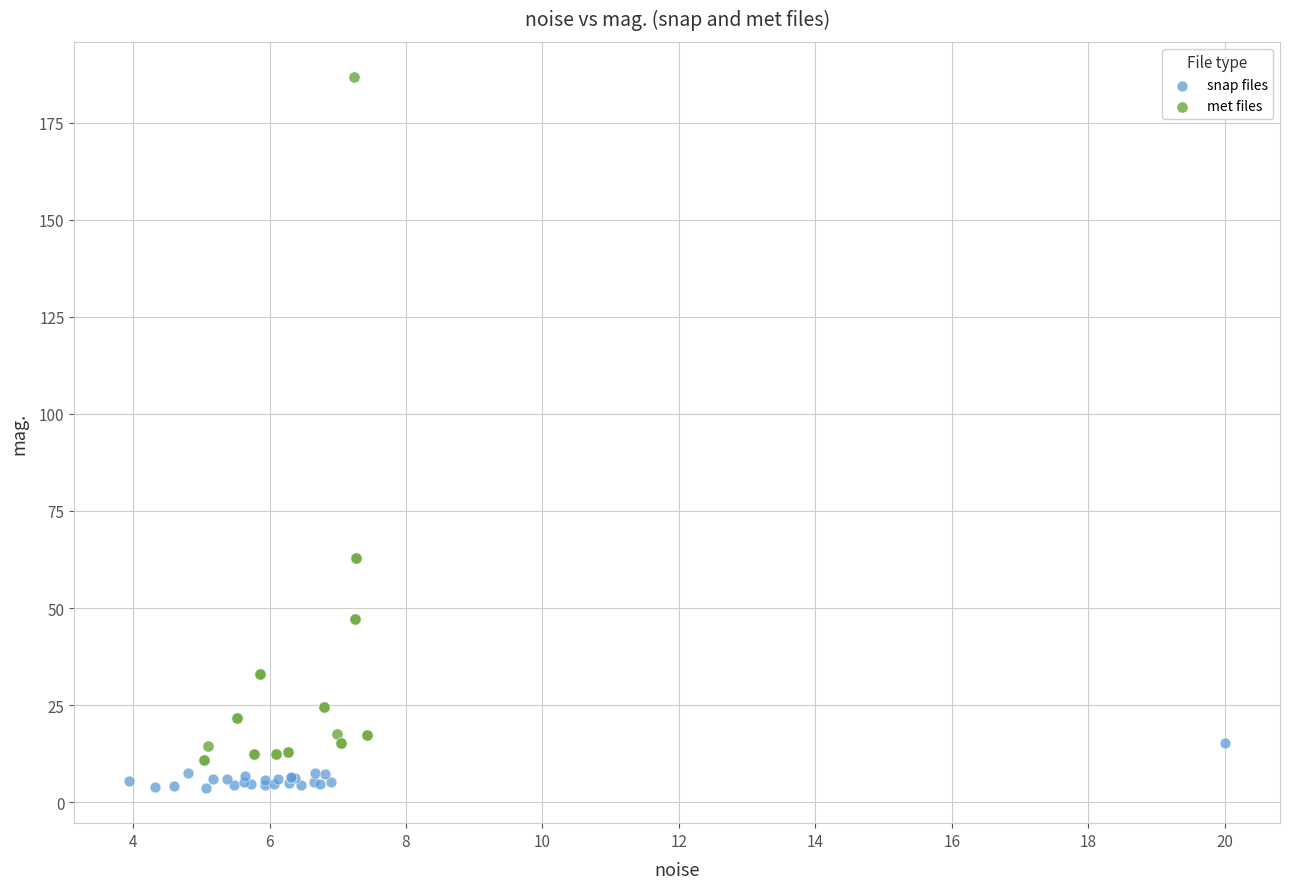

Which series has the widest spread of Y values?

met files